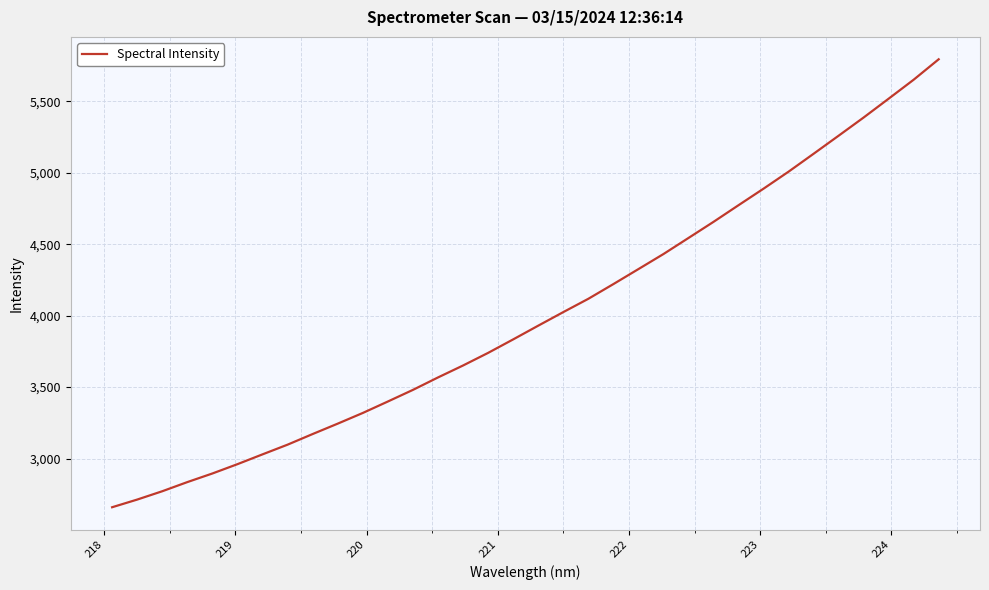

What is the greatest value displayed?

5793.4